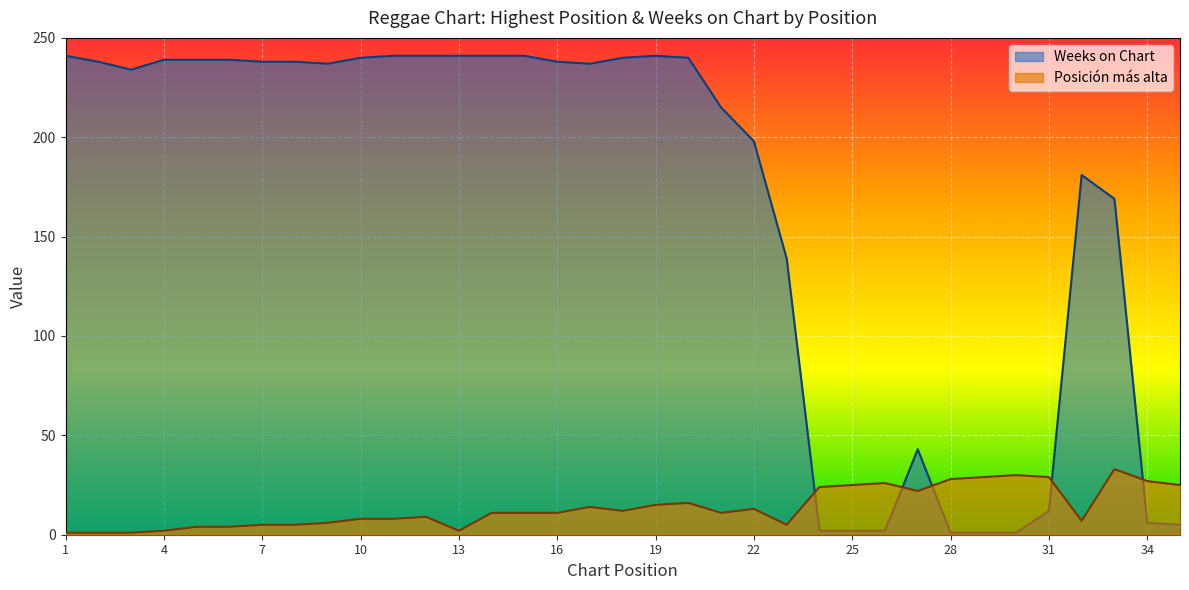

Does the chart display data point markers on the line(s)?

No